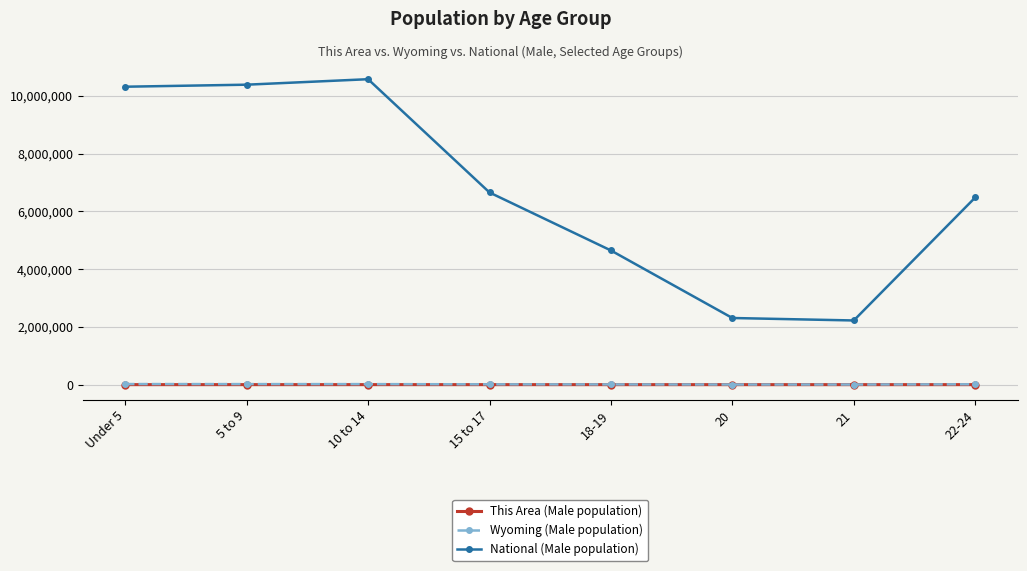

What is the difference between the This Area (Male population) values at 5 to 9 and 22-24?

470